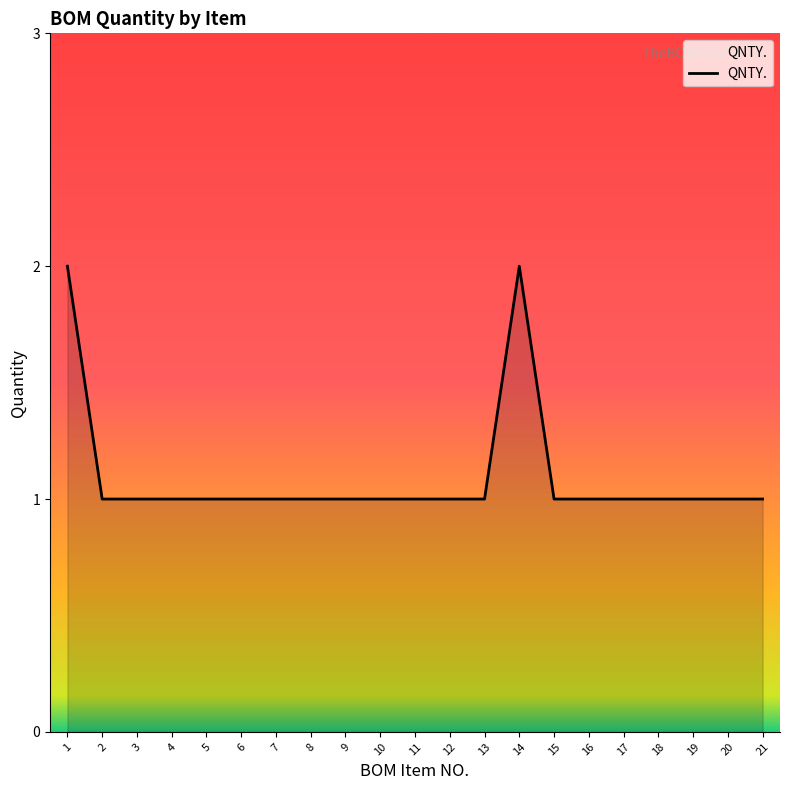

The value at 8 is 0. True or false?

False